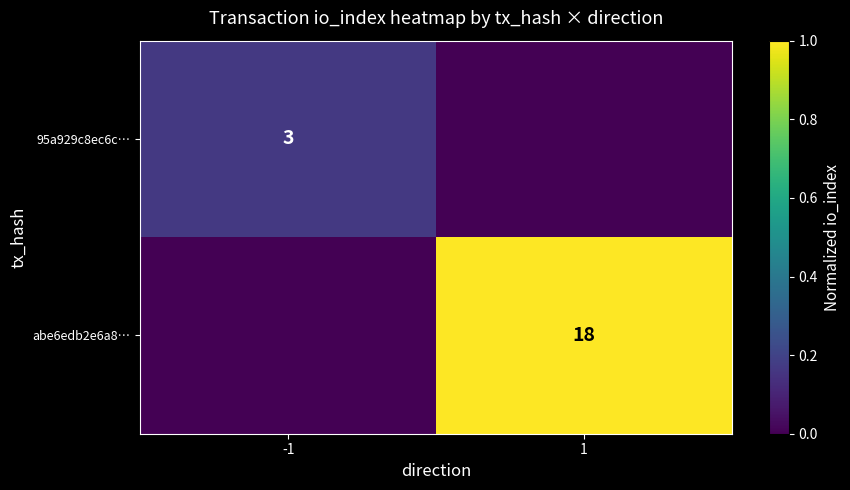

The abe6edb2e6a8… series shows 11 at 1. True or false?

False